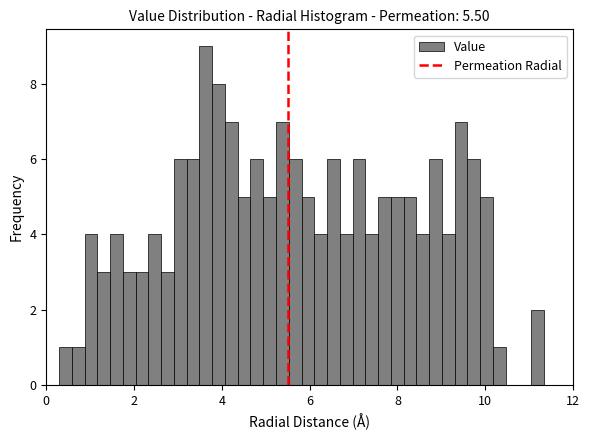

Around what value on the x-axis is the tallest bar? Give the approximate position of its centre, as read against the axis.

3.6